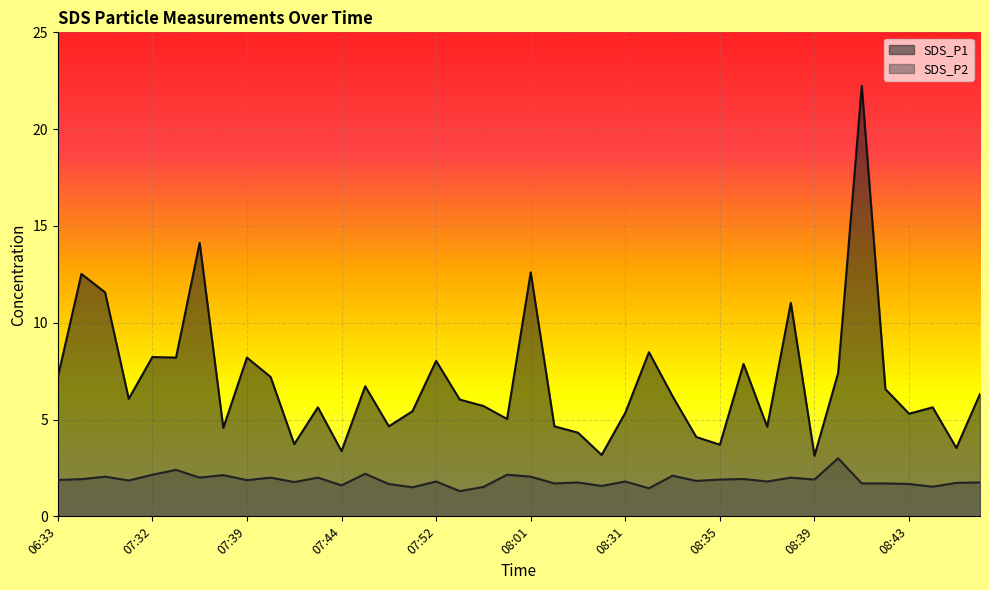

Between 08:29 and 07:34, which is larger?

07:34